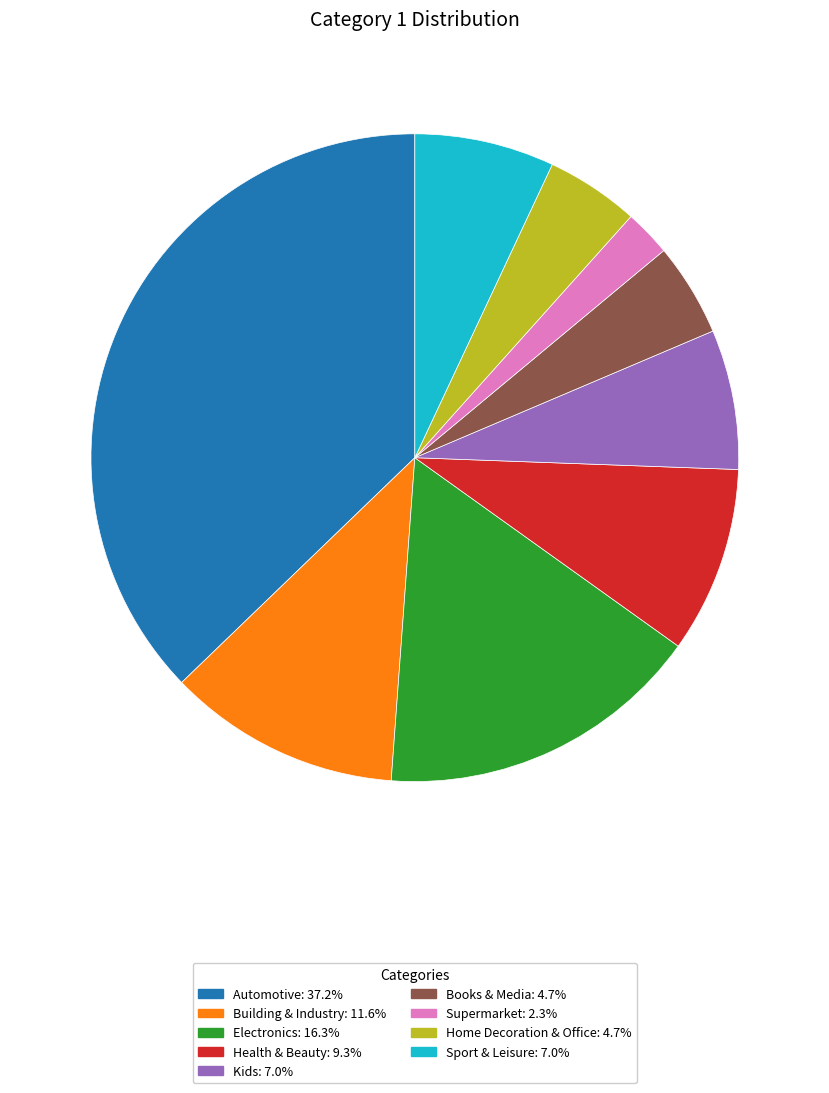

Combined, do Building & Industry and Automotive account for over 50%?

No